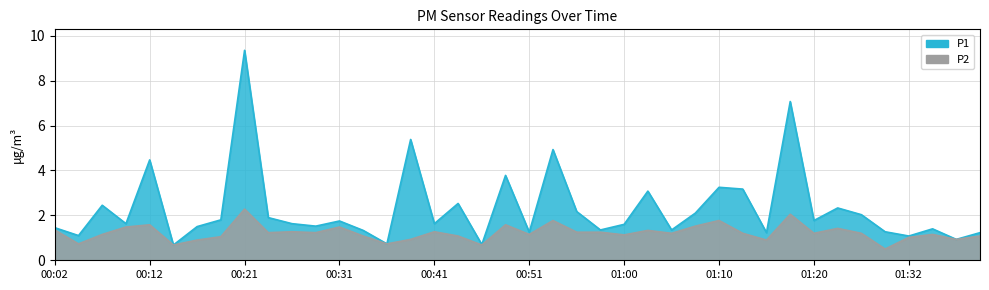

List the series in order of their peak value, lowest first.

P2, P1